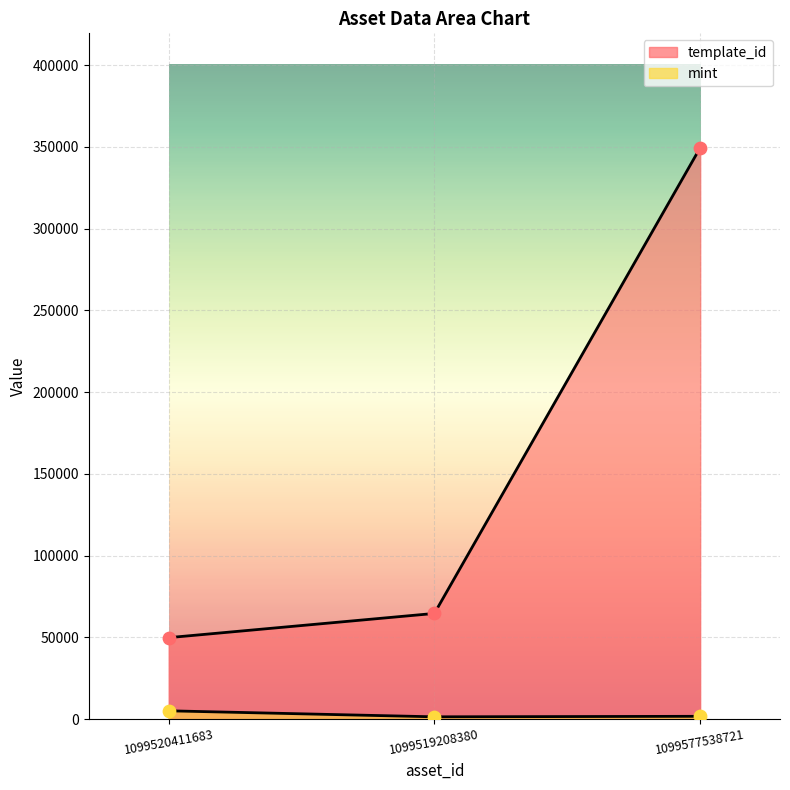

Which series contains the lowest Y value?

mint